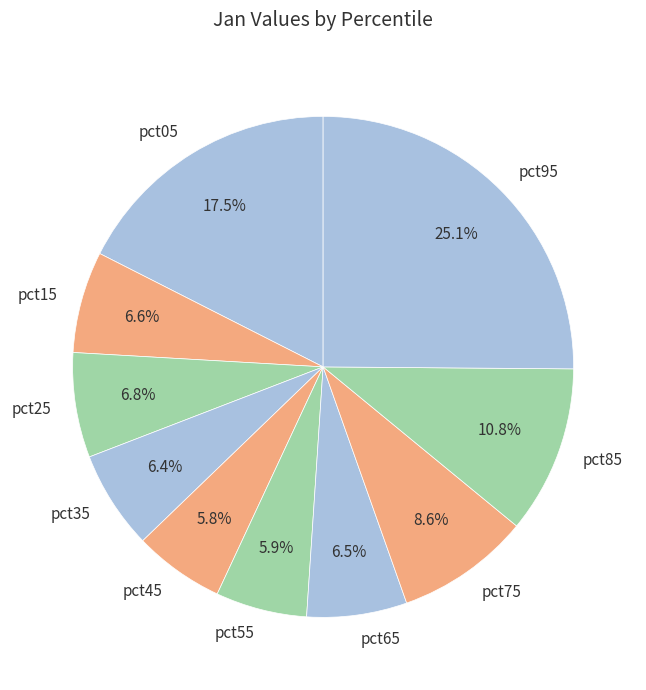

What is the total percentage of pct75 and pct35?

15.0%